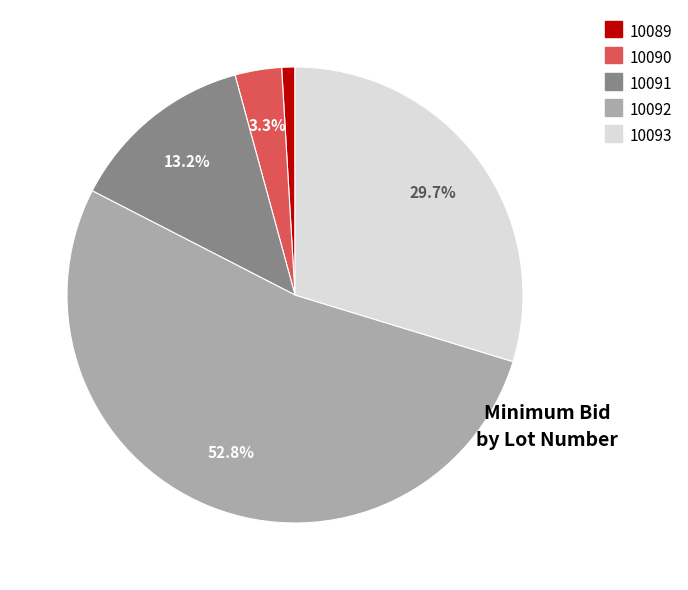

Which category accounts for the majority?

10092